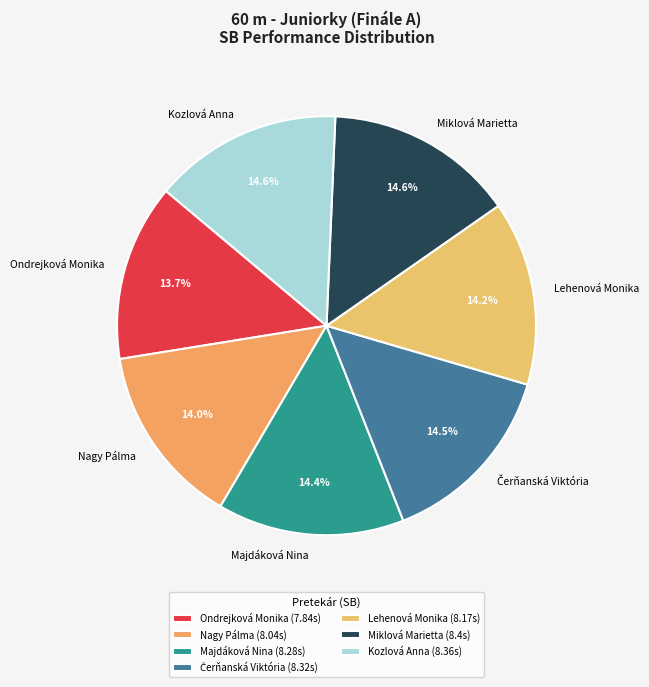

Count the number of slices in the pie.

7